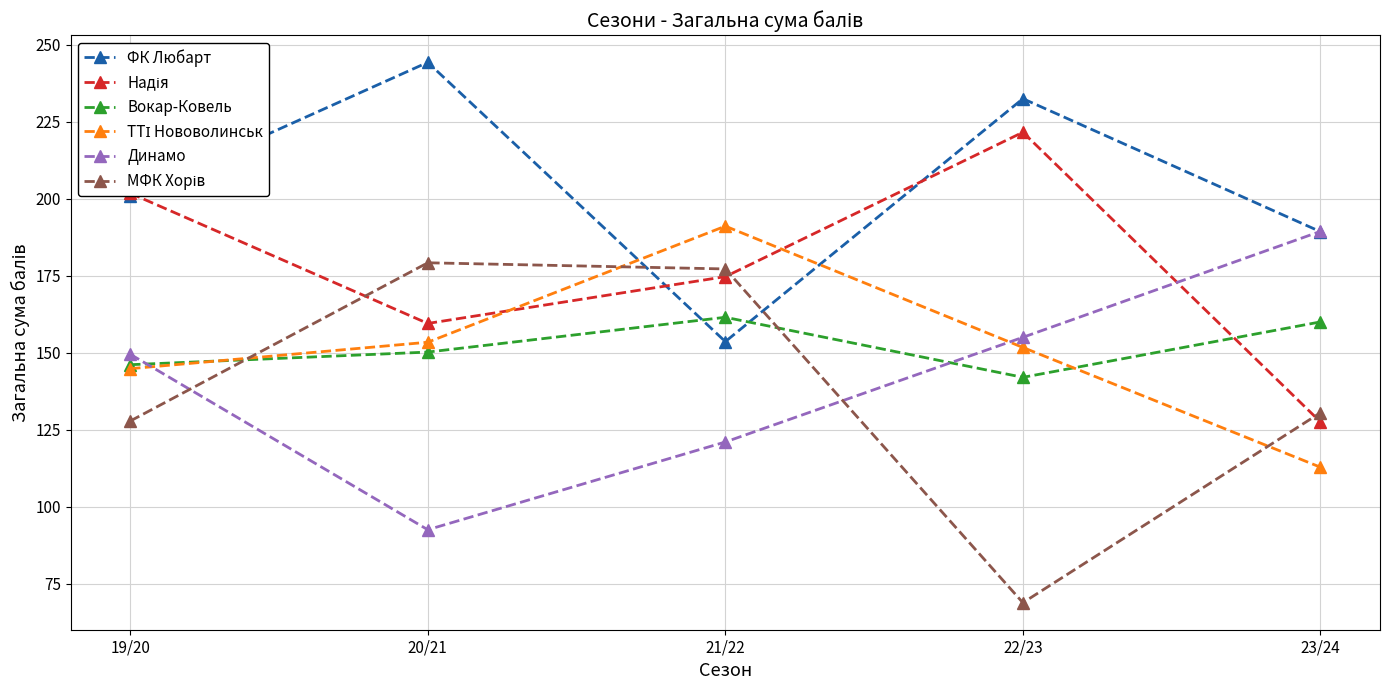

How many interior local peaks does the Вокар-Ковель series have?

1